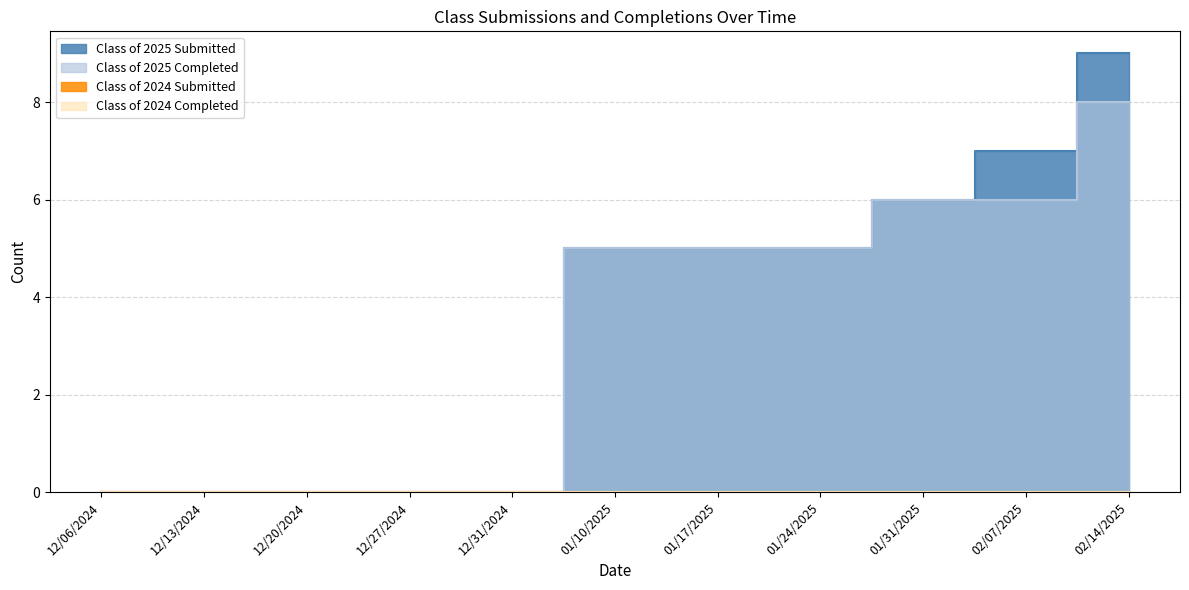

What position from the left is 12/31/2024?

5